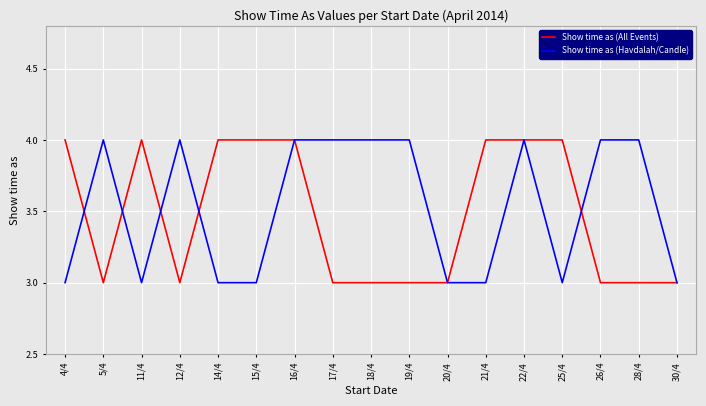

Reading left to right, list all the values displayed in this chart.

Show time as (All Events): 4/4=4	5/4=3	11/4=4	12/4=3	14/4=4	15/4=4	16/4=4	17/4=3	18/4=3	19/4=3	20/4=3	21/4=4	22/4=4	25/4=4	26/4=3	28/4=3	30/4=3
Show time as (Havdalah/Candle): 4/4=3	5/4=4	11/4=3	12/4=4	14/4=3	15/4=3	16/4=4	17/4=4	18/4=4	19/4=4	20/4=3	21/4=3	22/4=4	25/4=3	26/4=4	28/4=4	30/4=3